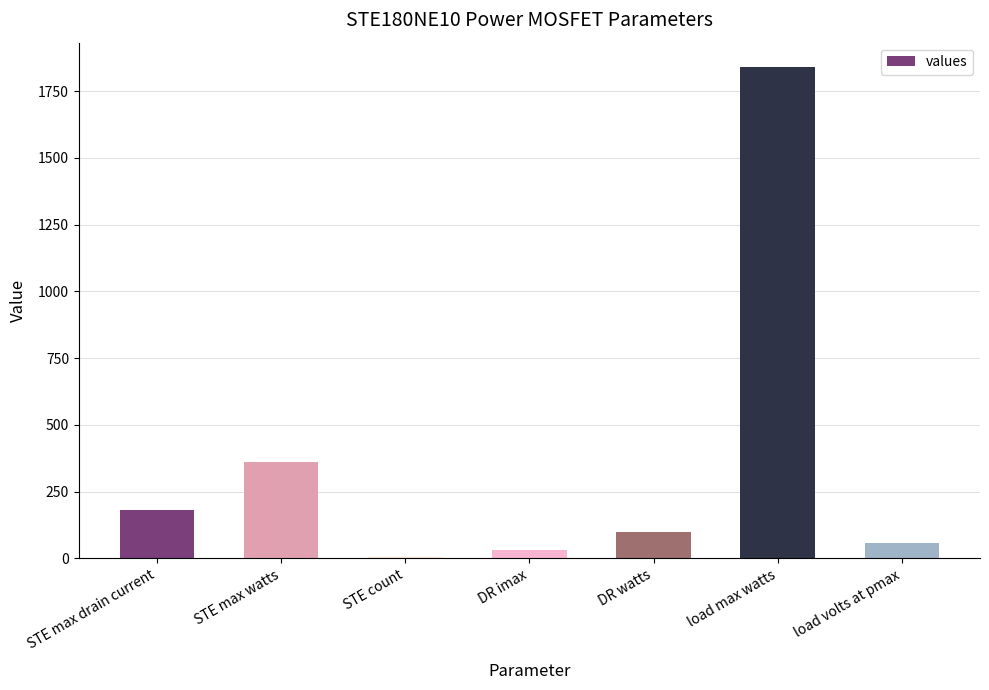

Where does the data first go above 100?

STE max drain current